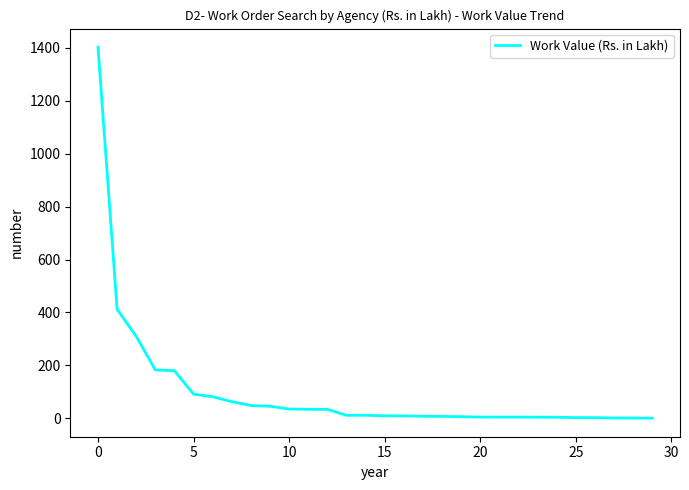

What is the average value?

100.6